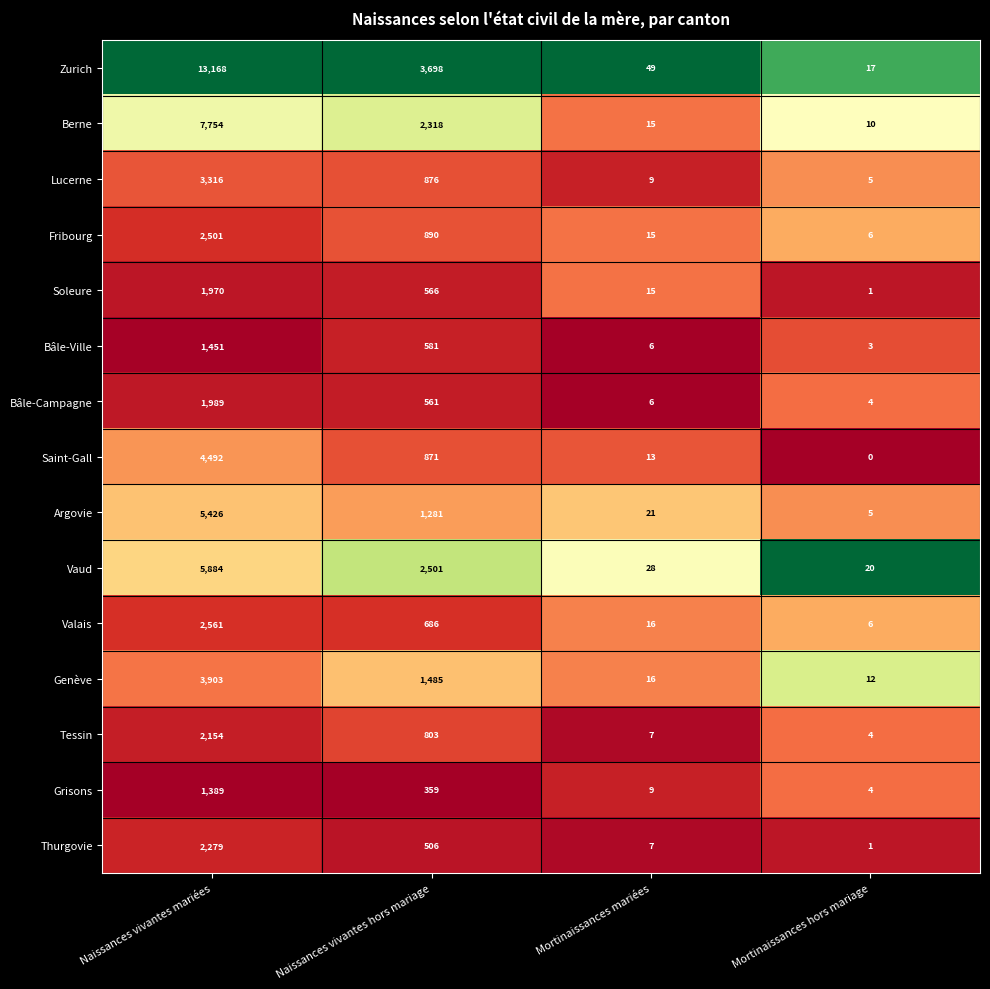

What is the approximate value of Argovie at Naissances vivantes hors mariage?

1281